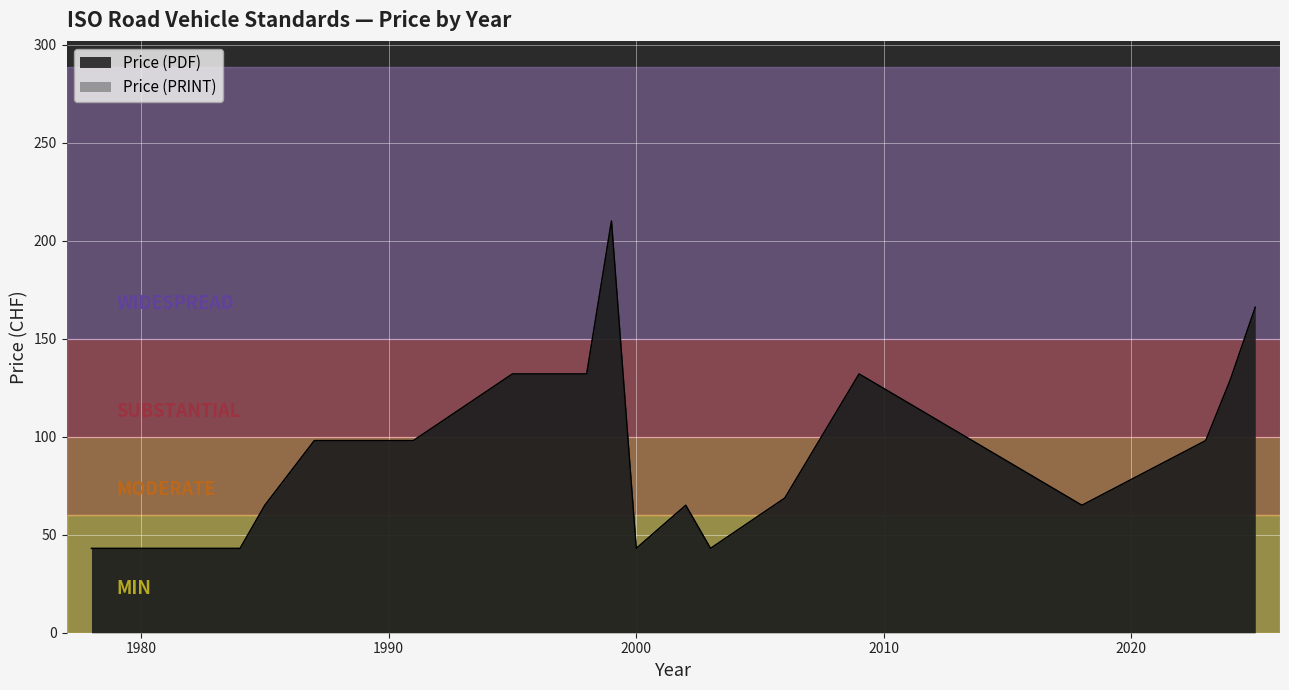

Where is Price (PRINT) nearest to the value 132?

1993